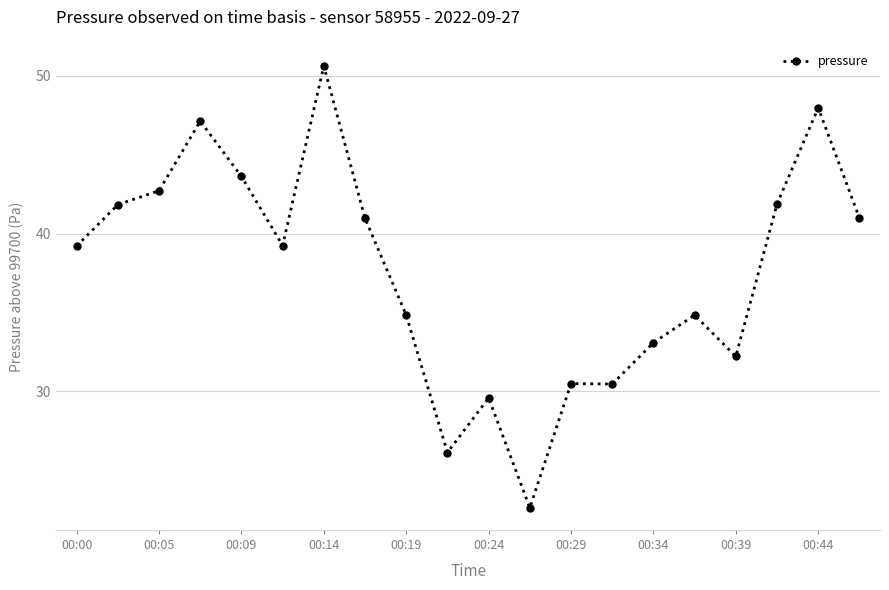

True or false: the data has more than 2 interior local peaks.

True